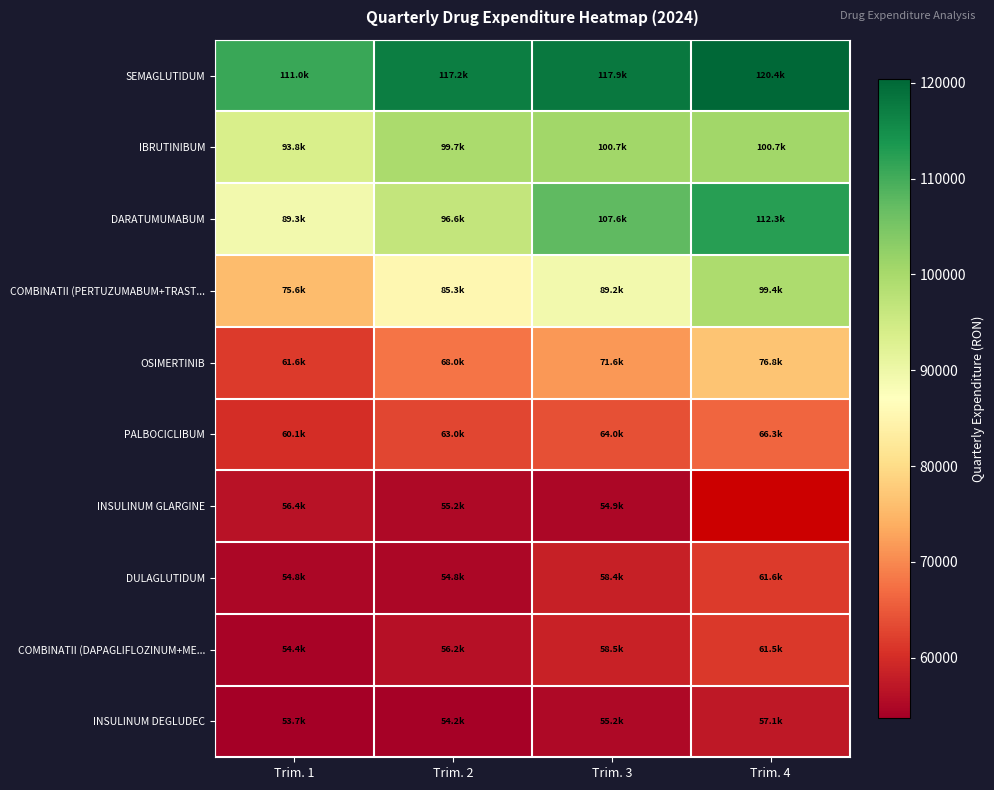

At Trim. 3, list the series in order from largest to smallest.

SEMAGLUTIDUM, DARATUMUMABUM, IBRUTINIBUM, COMBINATII (PERTUZUMABUM+TRAST..., OSIMERTINIB, PALBOCICLIBUM, COMBINATII (DAPAGLIFLOZINUM+ME..., DULAGLUTIDUM, INSULINUM DEGLUDEC, INSULINUM GLARGINE